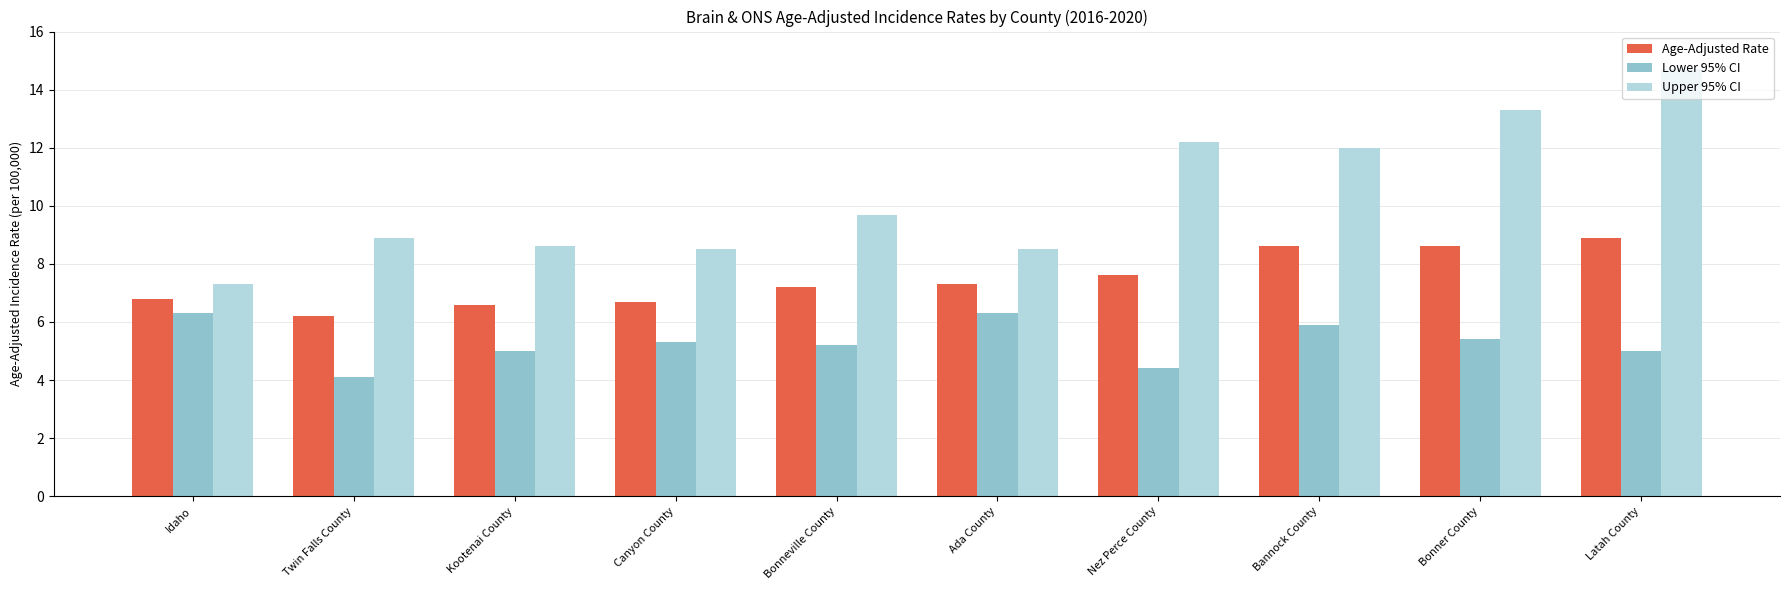

Which series has the widest spread of values?

Upper 95% CI